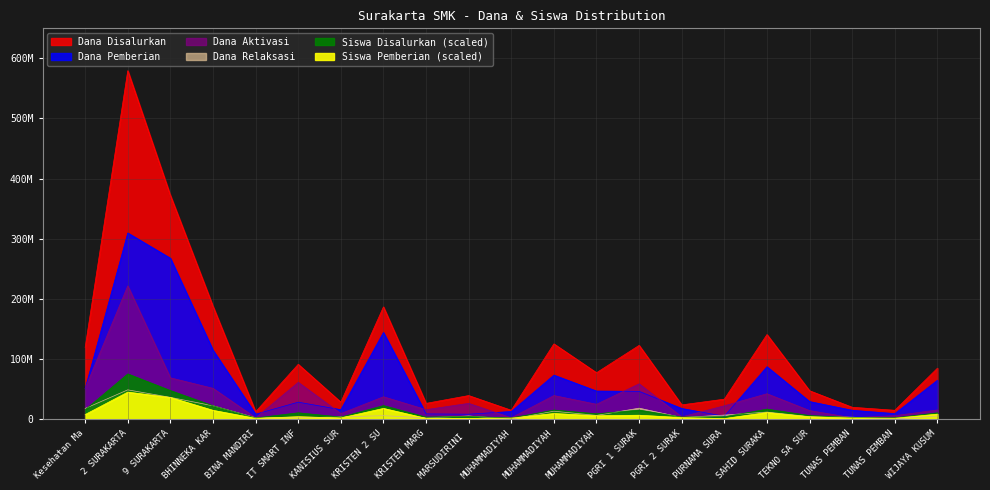

How many intersections are there between Dana Relaksasi and Siswa Pemberian?

7